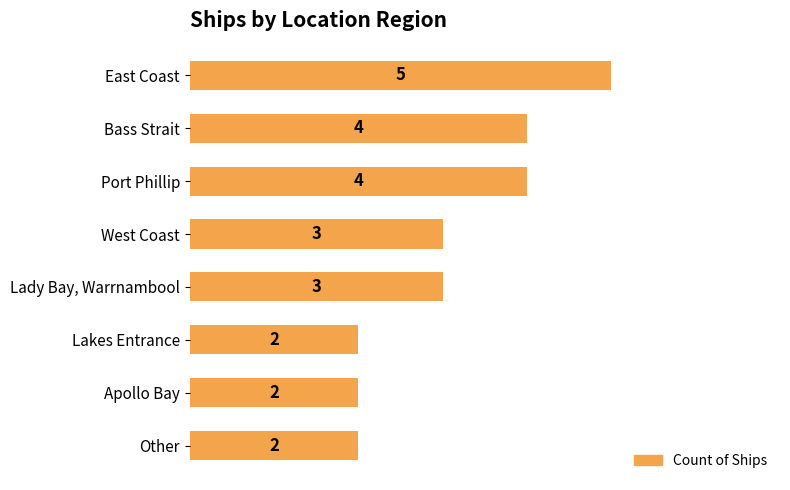

What is the difference between the maximum and minimum values?

3